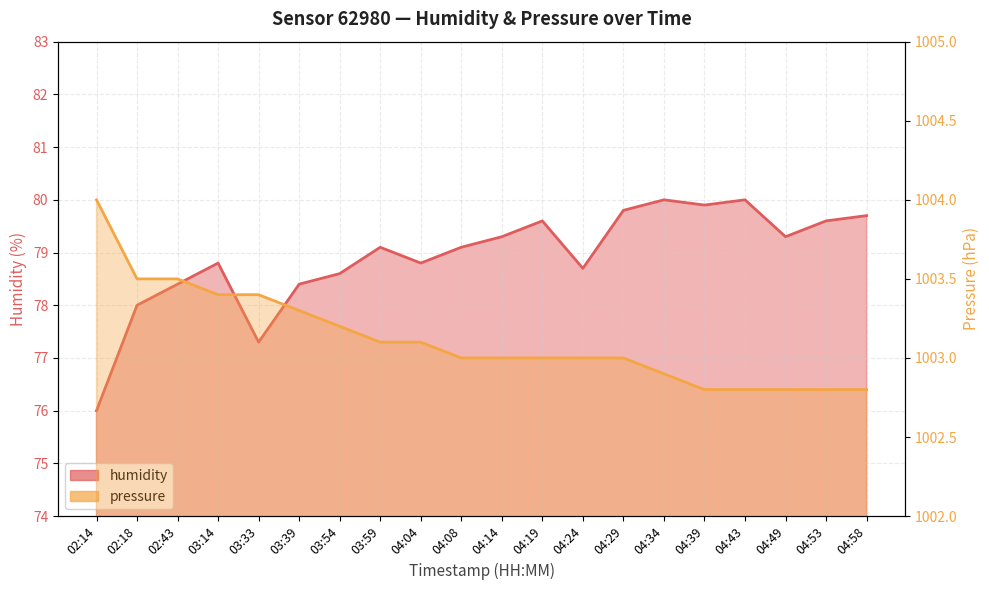

What is the total value across all series at 04:29?

1082.8